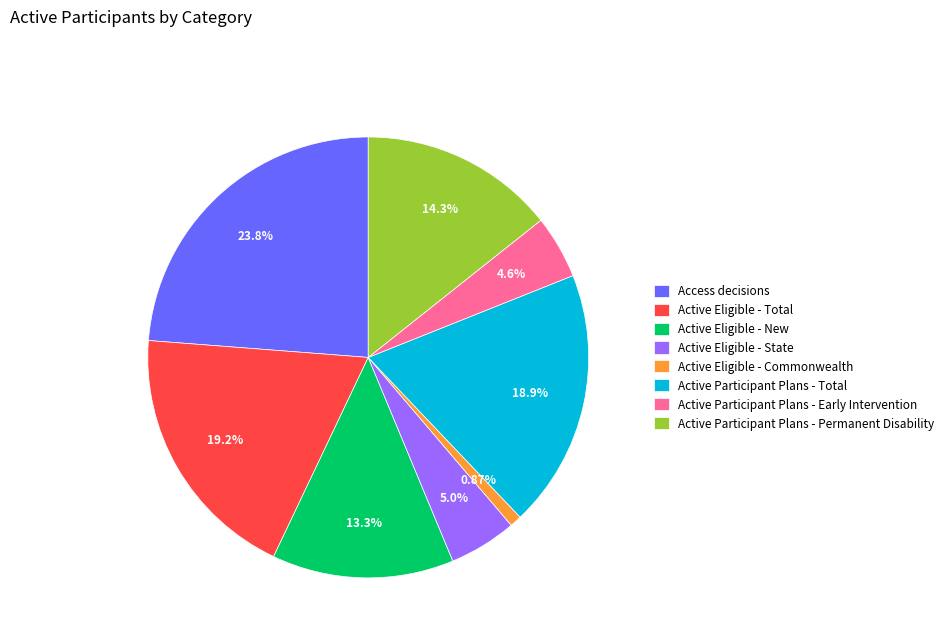

Does any single category account for the majority?

No